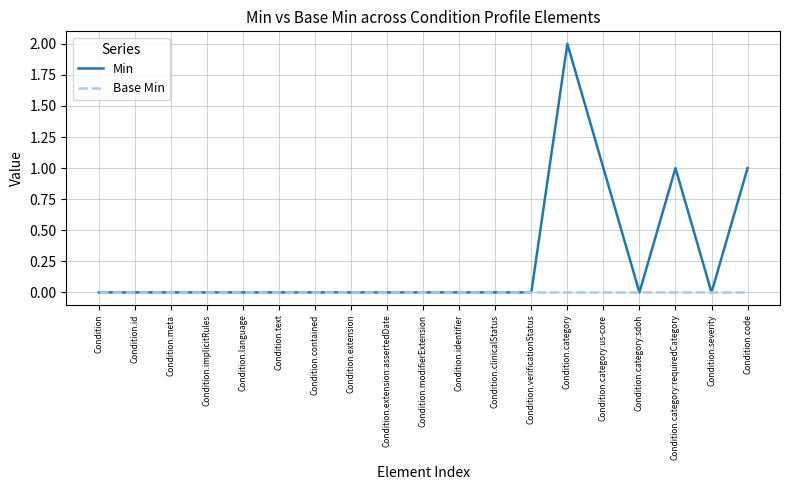

What is the greatest value displayed?

2